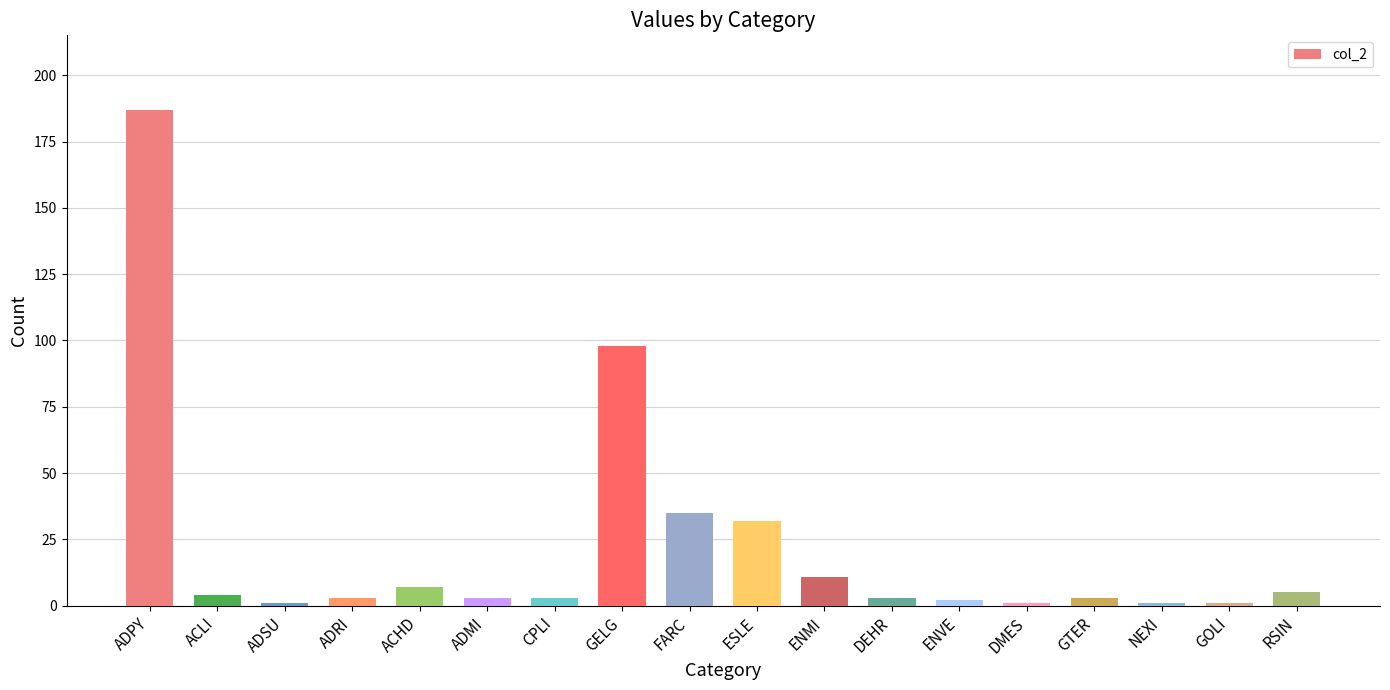

What is the value of the 1st bar from the left?

187